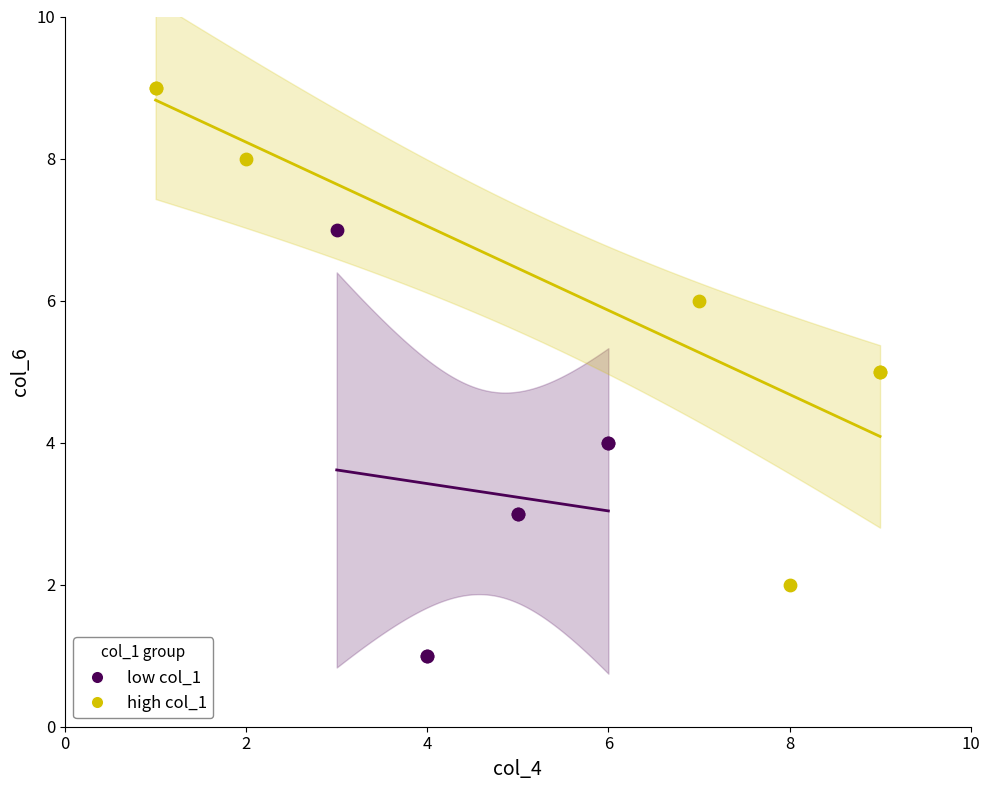

Which series contains the lowest Y value?

low col_1